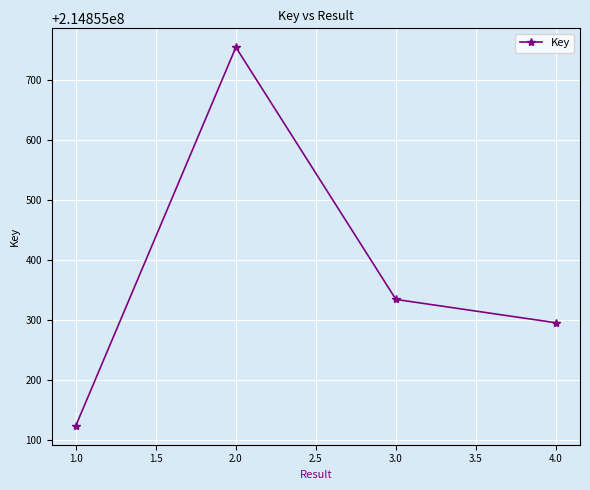

Which label corresponds to the largest value in the chart?

2.0